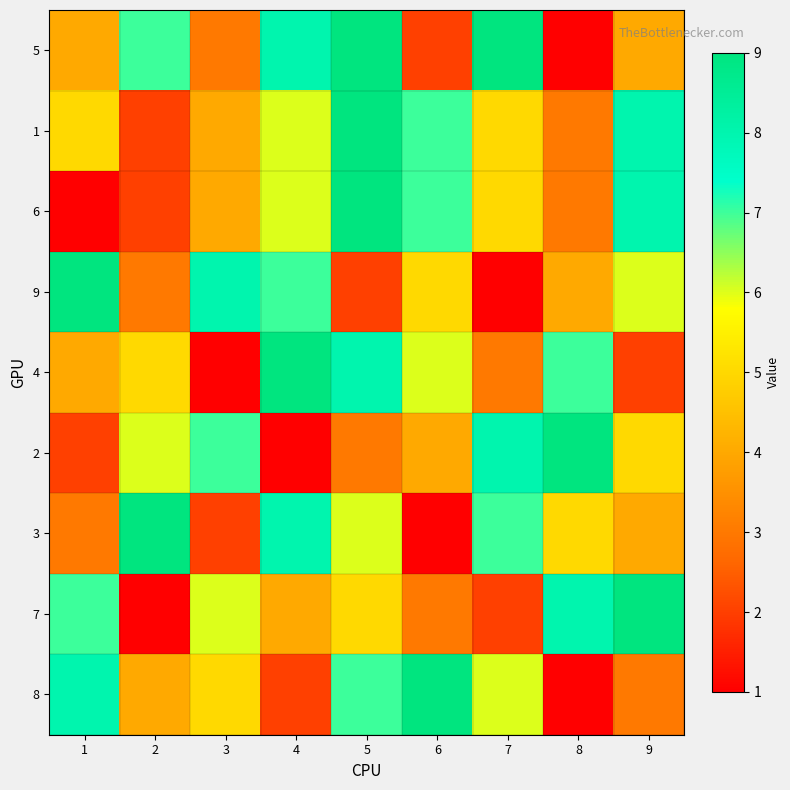

Reading right to left, list all the values displayed in this chart.

5: 9=4	8=1	7=9	6=2	5=9	4=8	3=3	2=7	1=4
1: 9=8	8=3	7=5	6=7	5=9	4=6	3=4	2=2	1=5
6: 9=8	8=3	7=5	6=7	5=9	4=6	3=4	2=2	1=1
9: 9=6	8=4	7=1	6=5	5=2	4=7	3=8	2=3	1=9
4: 9=2	8=7	7=3	6=6	5=8	4=9	3=1	2=5	1=4
2: 9=5	8=9	7=8	6=4	5=3	4=1	3=7	2=6	1=2
3: 9=4	8=5	7=7	6=1	5=6	4=8	3=2	2=9	1=3
7: 9=9	8=8	7=2	6=3	5=5	4=4	3=6	2=1	1=7
8: 9=3	8=1	7=6	6=9	5=7	4=2	3=5	2=4	1=8